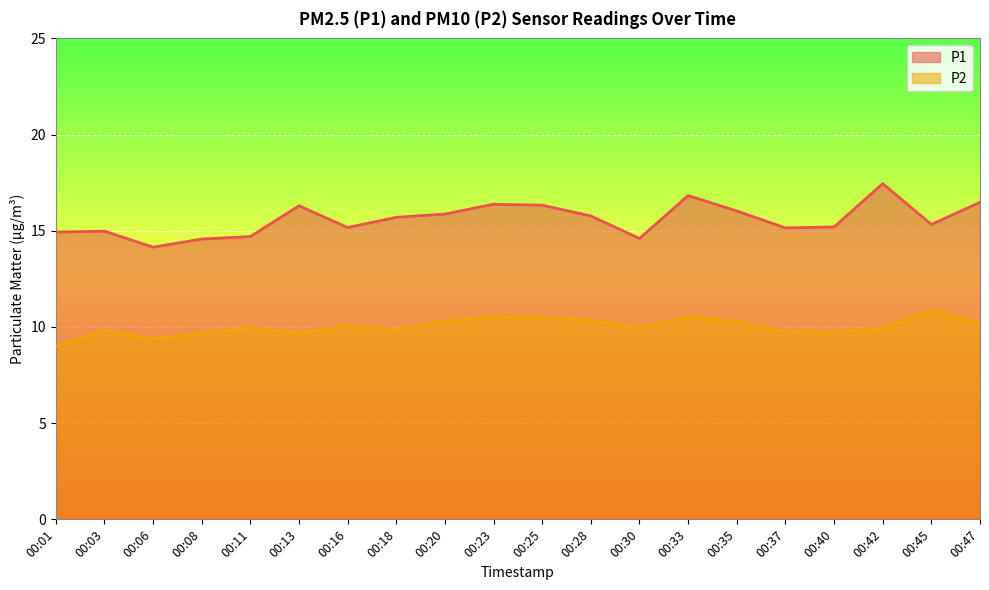

What is the total value across all series at 00:20?

26.2